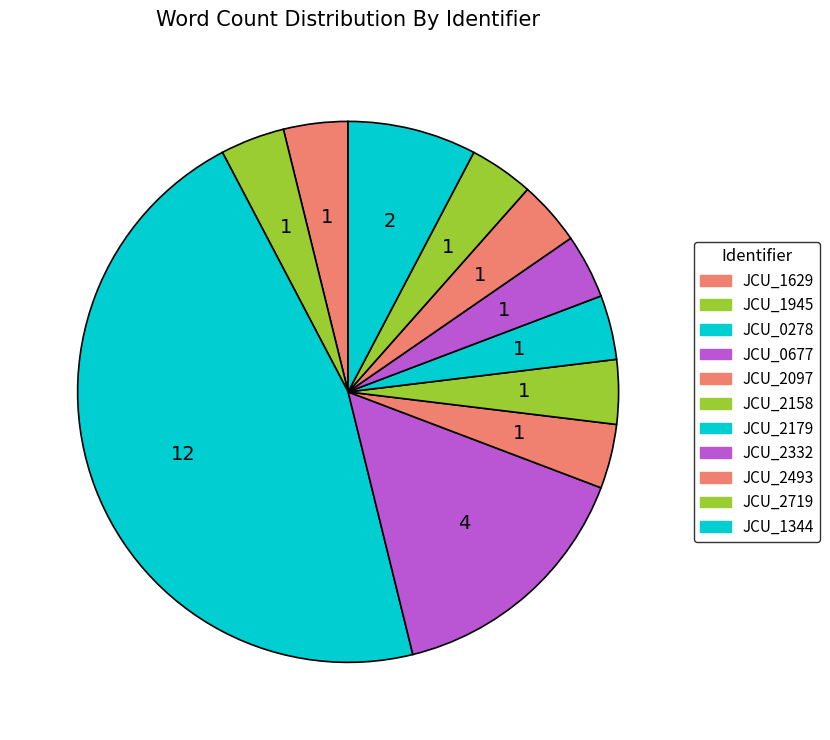

Approximately how many times larger is the value at JCU_2158 compared to JCU_1629?

1.0